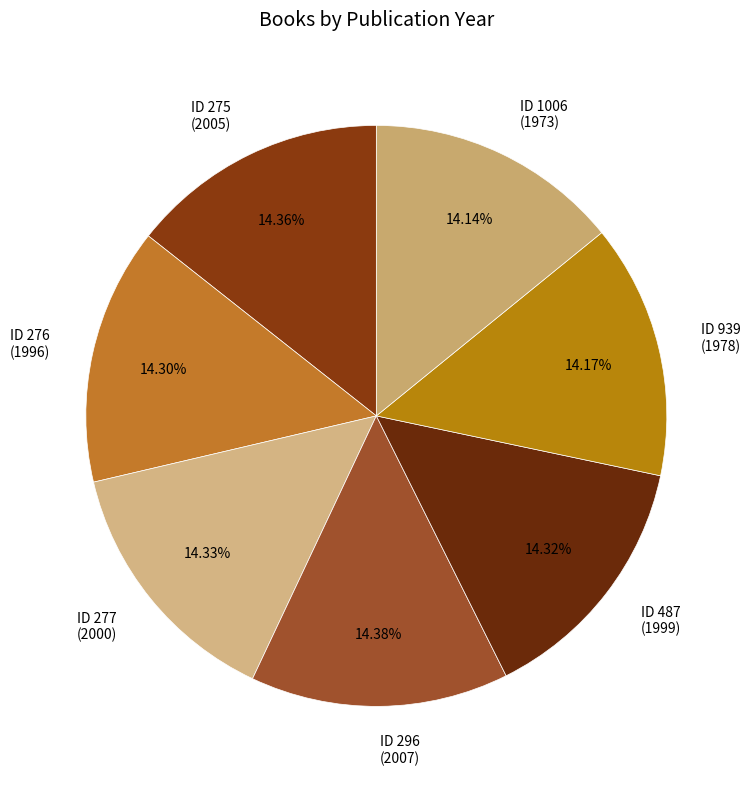

Is the sum of ID 277 (2000) and ID 296 (2007) greater than half?

No